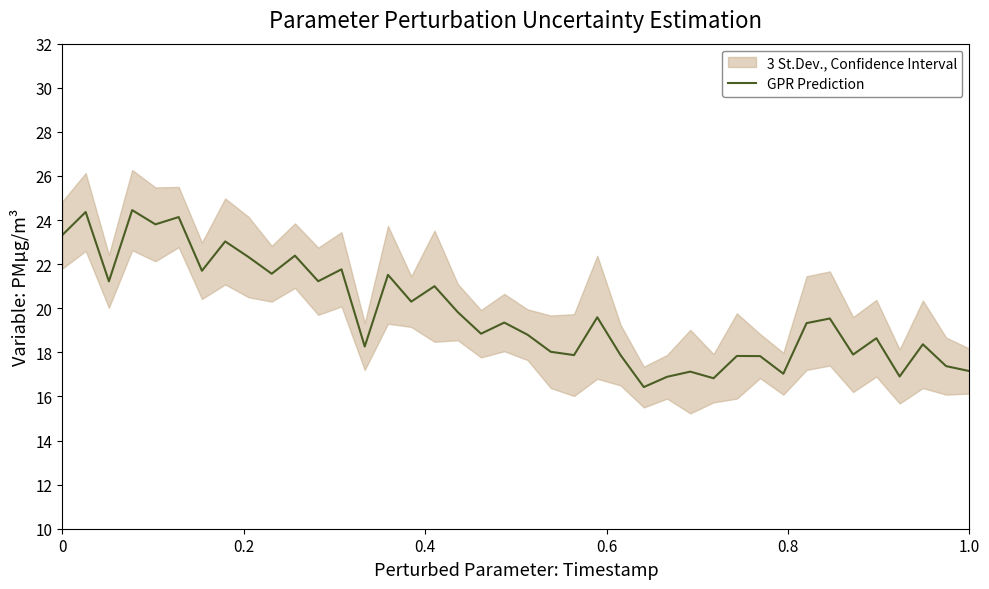

How many points are lower than both their immediate neighbors (excluding endpoints)?

14